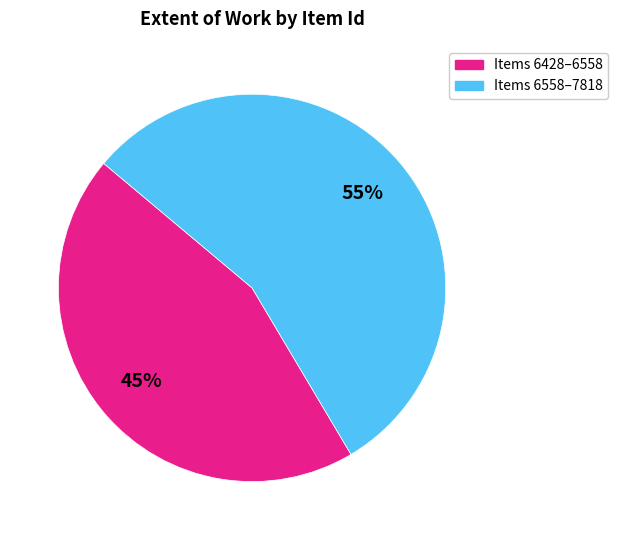

How many segments does this pie chart have?

2